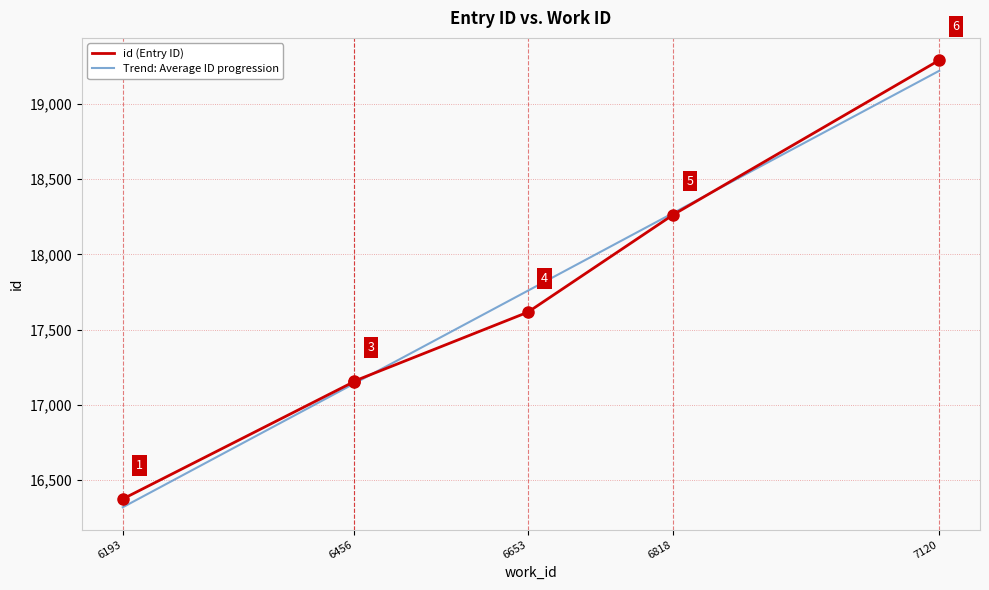

True or false: the data has more than 1 interior local peaks.

False